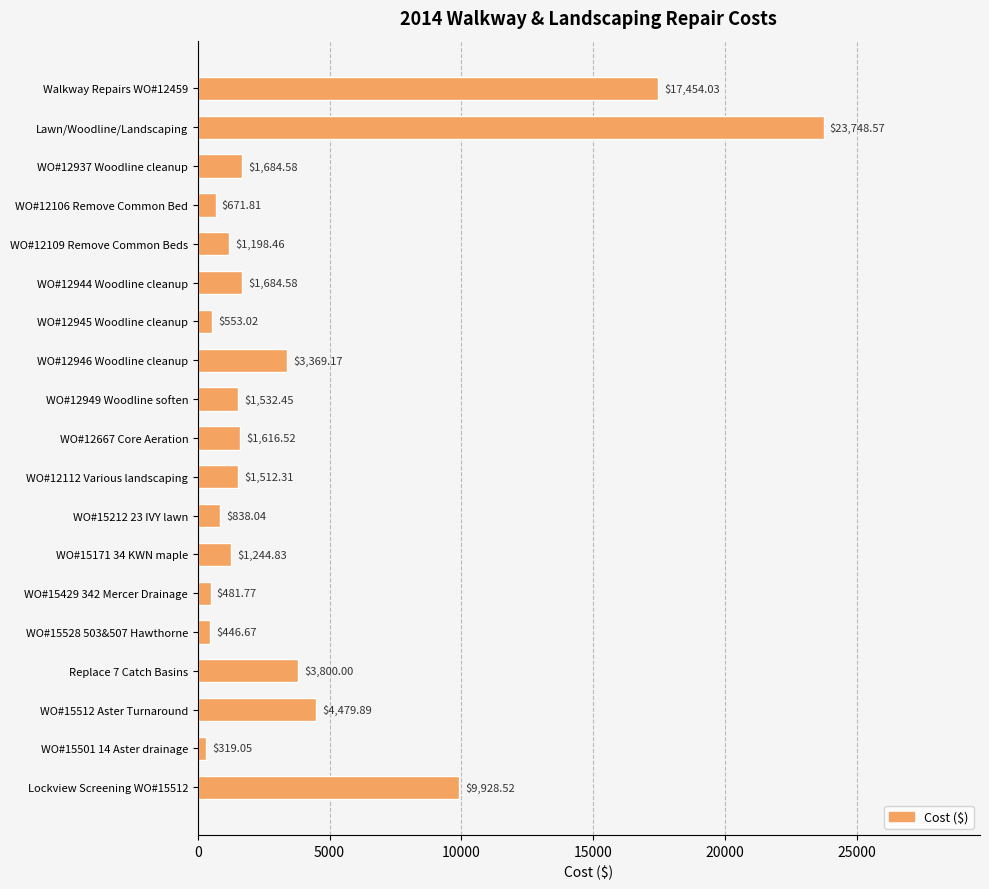

What is the change in value from WO#15171 34 KWN maple to WO#15501 14 Aster drainage?

-925.8